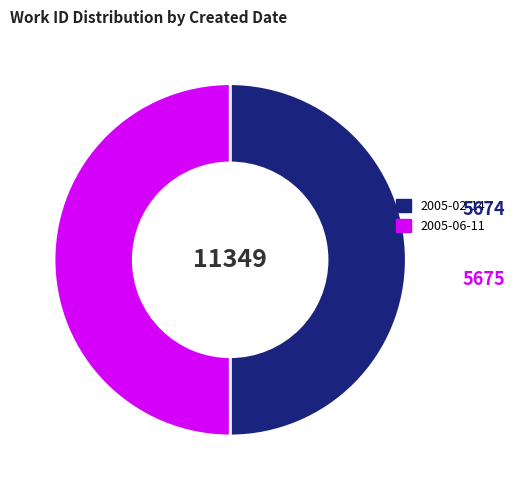

Count the number of slices in the pie.

2